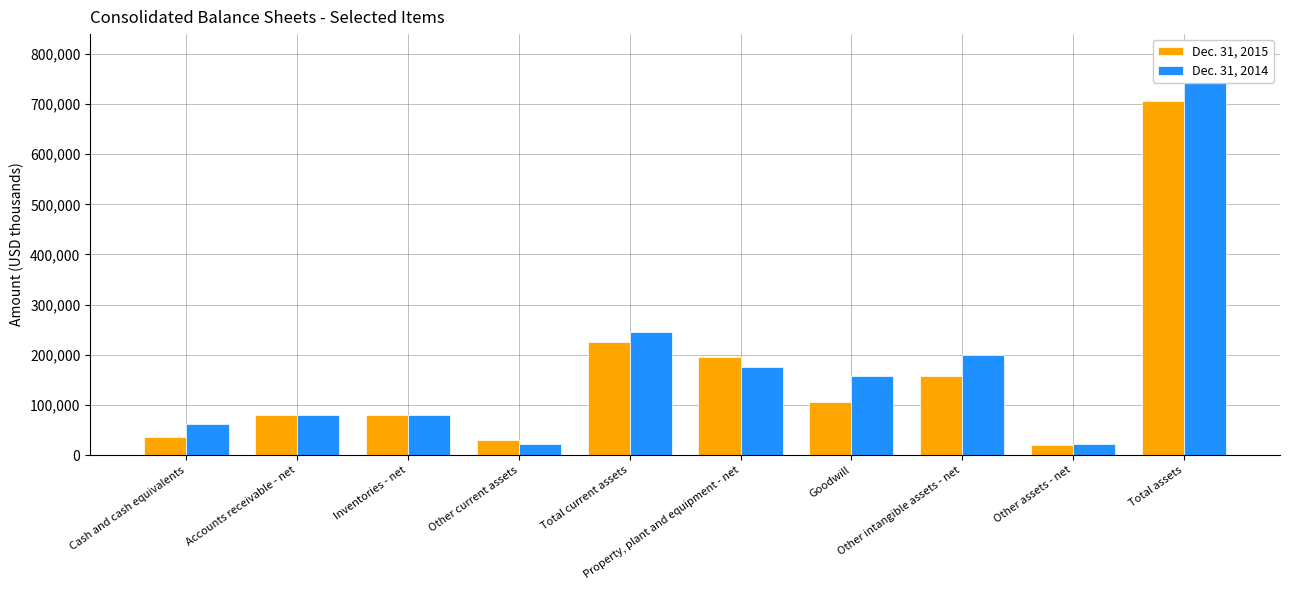

What position from the left is Total current assets?

5